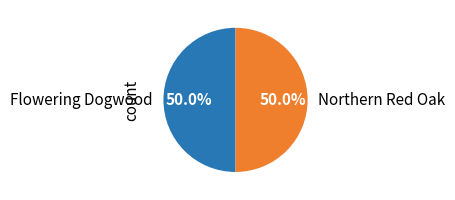

The Flowering Dogwood slice represents 58% of the pie. True or false?

False